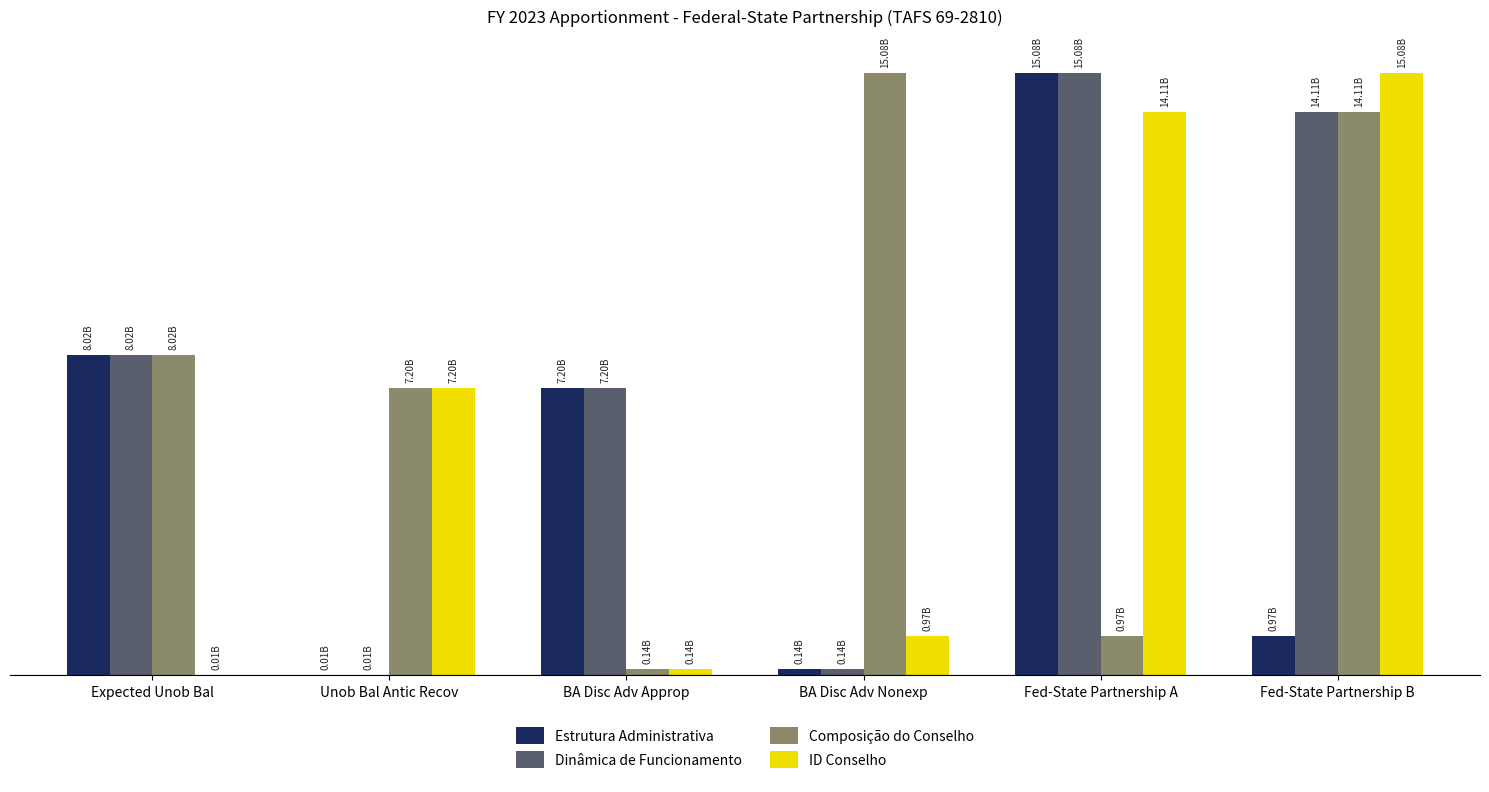

Reading left to right, extract all data points from this chart.

Estrutura Administrativa: Expected Unob Bal=8022955007	Unob Bal Antic Recov=6000000	BA Disc Adv Approp=7200000000	BA Disc Adv Nonexp=144000000	Fed-State Partnership A=15084955007	Fed-State Partnership B=972955007
Dinâmica de Funcionamento: Expected Unob Bal=8022955007	Unob Bal Antic Recov=6000000	BA Disc Adv Approp=7200000000	BA Disc Adv Nonexp=144000000	Fed-State Partnership A=15084955007	Fed-State Partnership B=14112000000
Composição do Conselho: Expected Unob Bal=8022955007	Unob Bal Antic Recov=7200000000	BA Disc Adv Approp=144000000	BA Disc Adv Nonexp=15084955007	Fed-State Partnership A=972955007	Fed-State Partnership B=14112000000
ID Conselho: Expected Unob Bal=6000000	Unob Bal Antic Recov=7200000000	BA Disc Adv Approp=144000000	BA Disc Adv Nonexp=972955007	Fed-State Partnership A=14112000000	Fed-State Partnership B=15084955007